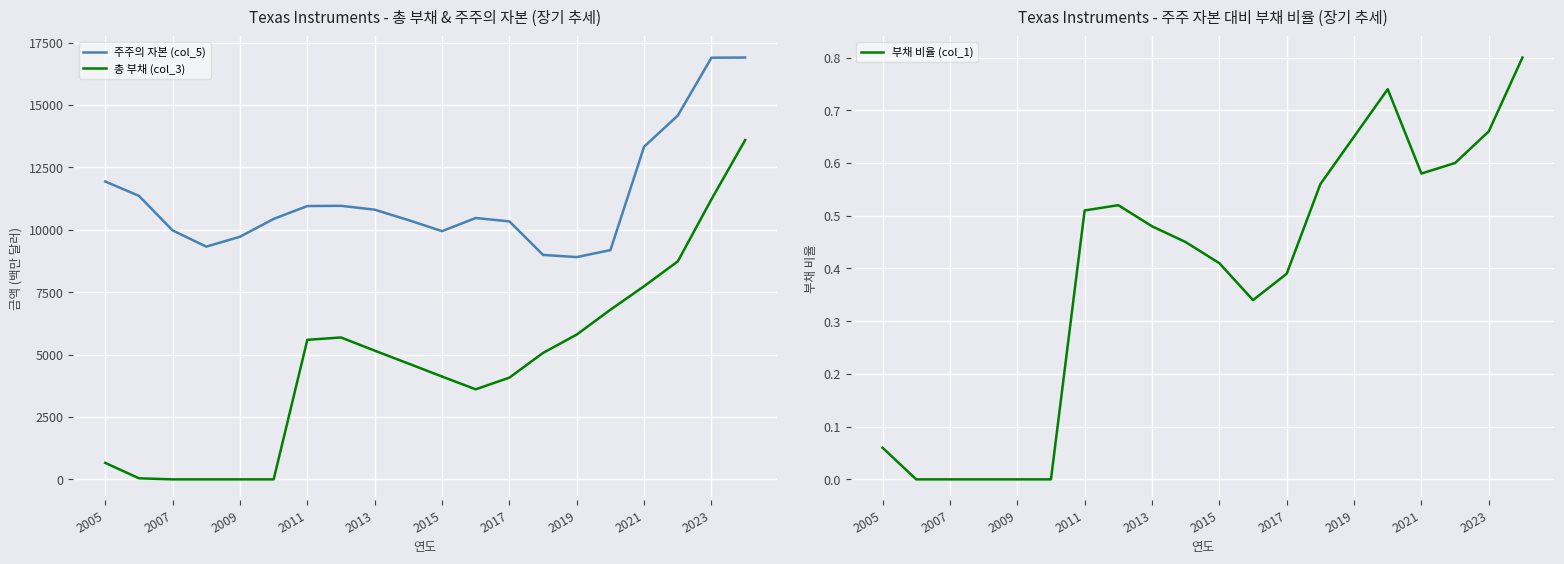

True or false: 총 부채 (col_3) and 주주의 자본 (col_5) intersect in this chart.

False